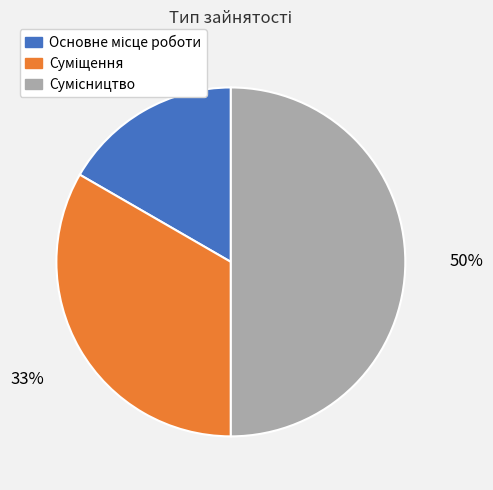

How many segments does this pie chart have?

3